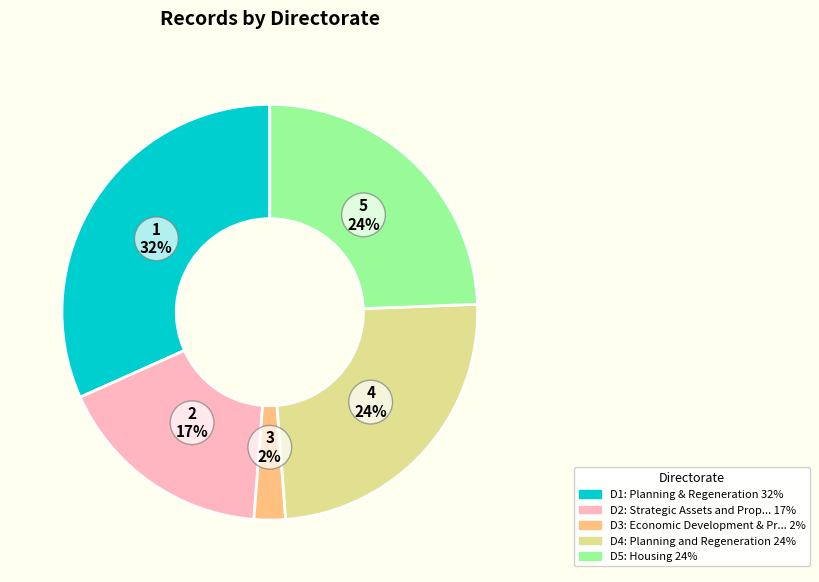

Is there a majority slice in this chart?

No